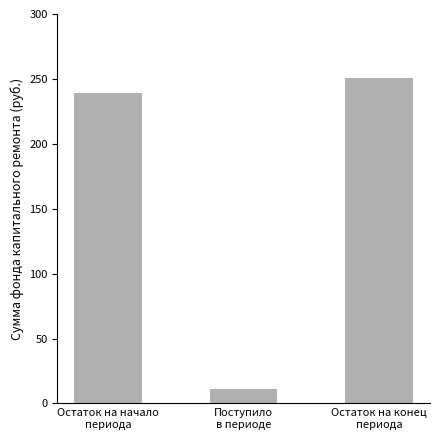

What is the average value?

167.0